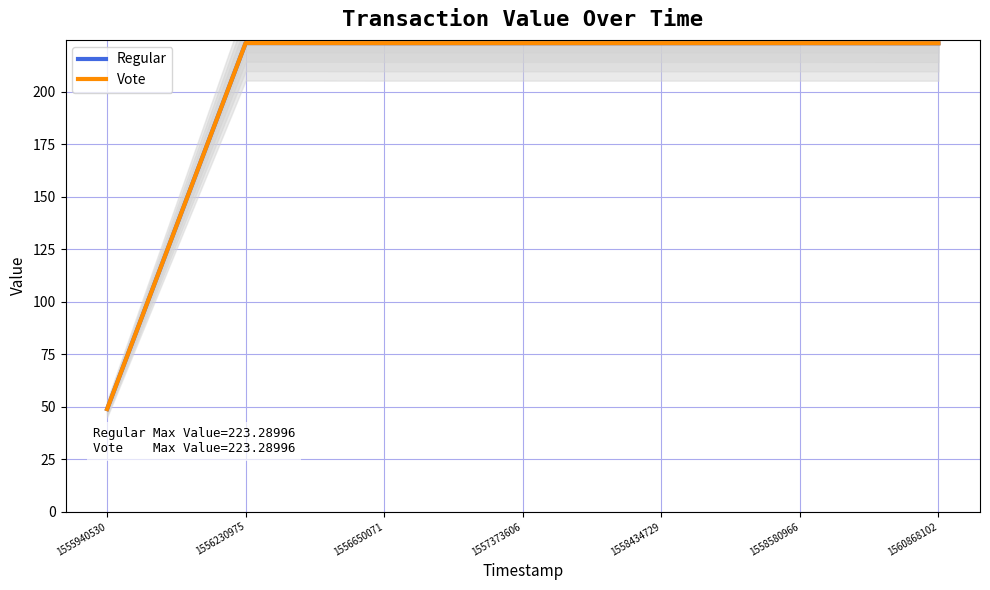

The value of Vote at 1556650071 is 144.9. True or false?

False